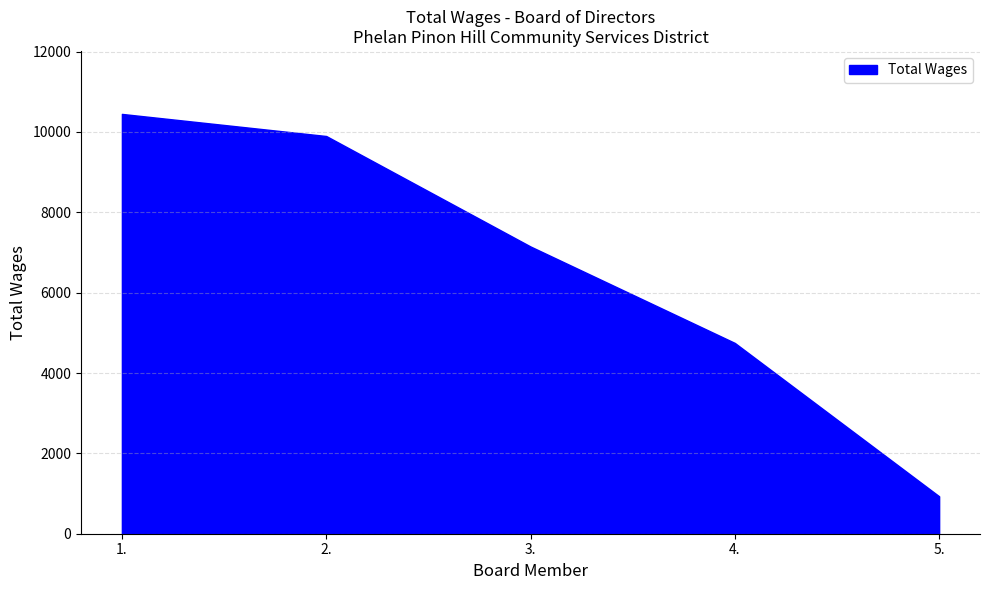

Count the number of data series in this chart.

1